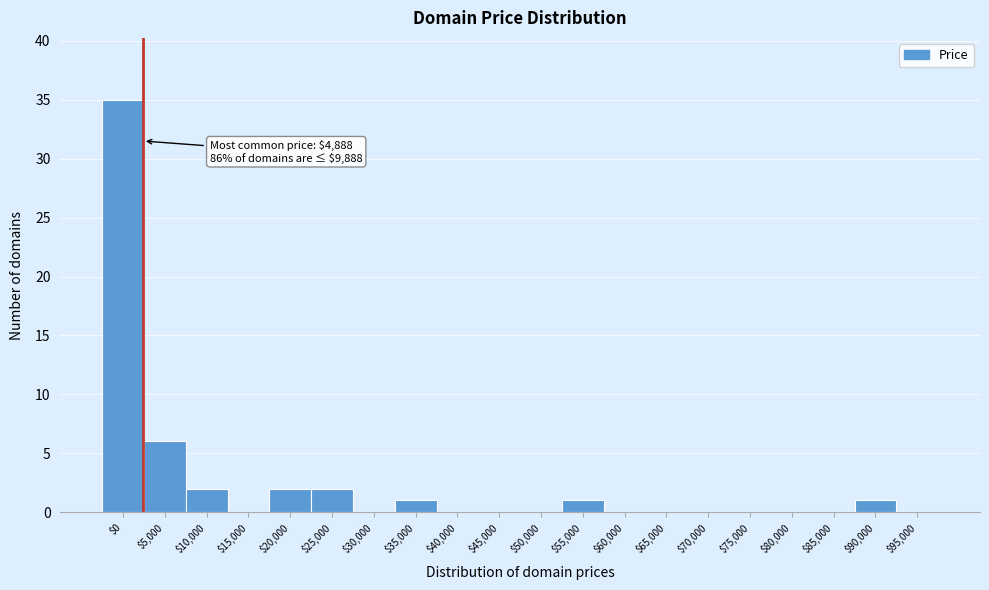

Which label corresponds to the largest value in the chart?

$0